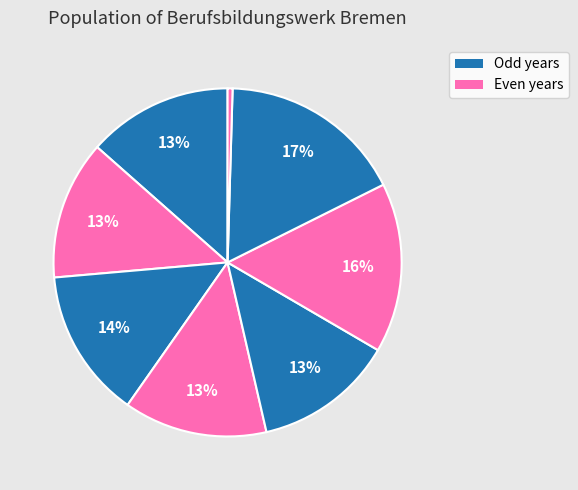

How many segments does this pie chart have?

8